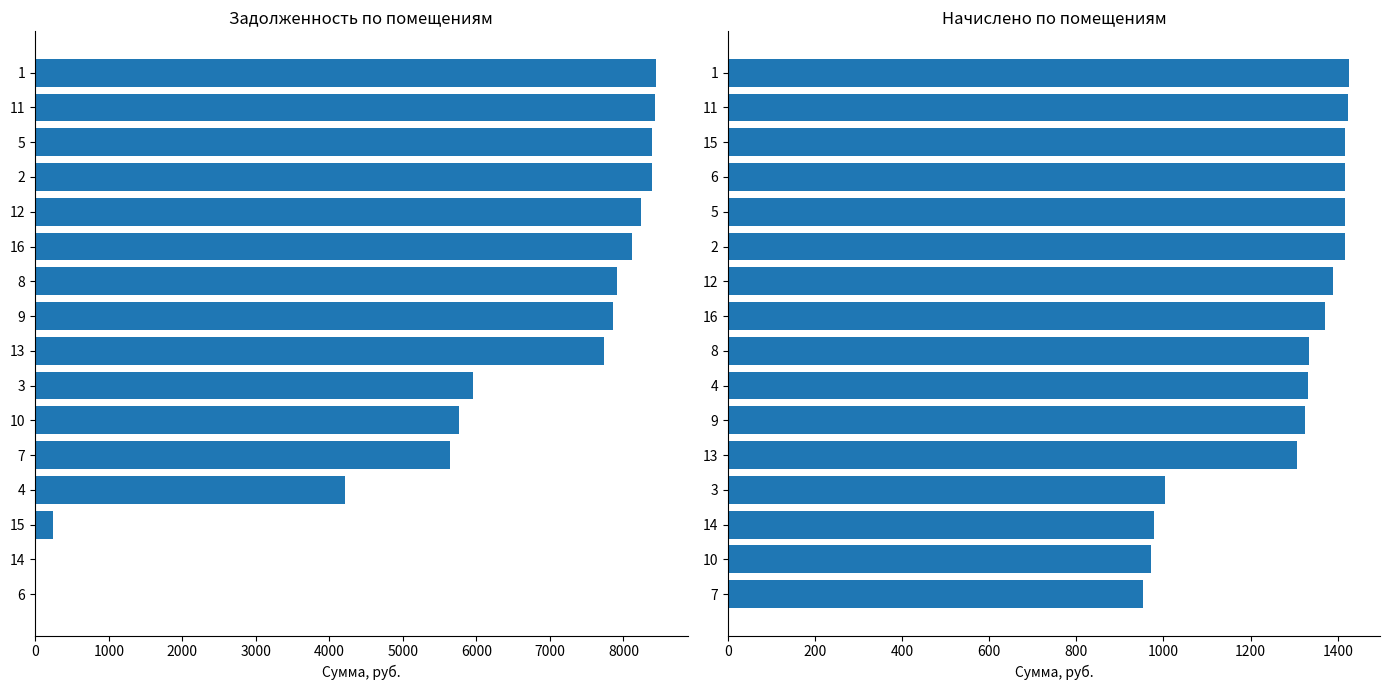

Reading left to right, list all the values displayed in this chart.

задолженность: 0.0	0.0	235.9	4216.9	5644.8	5760.0	5952.0	7737.6	7852.8	7910.4	8121.6	8236.8	8390.4	8390.4	8428.8	8448.0
начислено: 952.6	972.0	978.5	1004.4	1305.7	1325.2	1331.6	1334.9	1370.5	1390.0	1415.9	1415.9	1415.9	1415.9	1422.4	1425.6